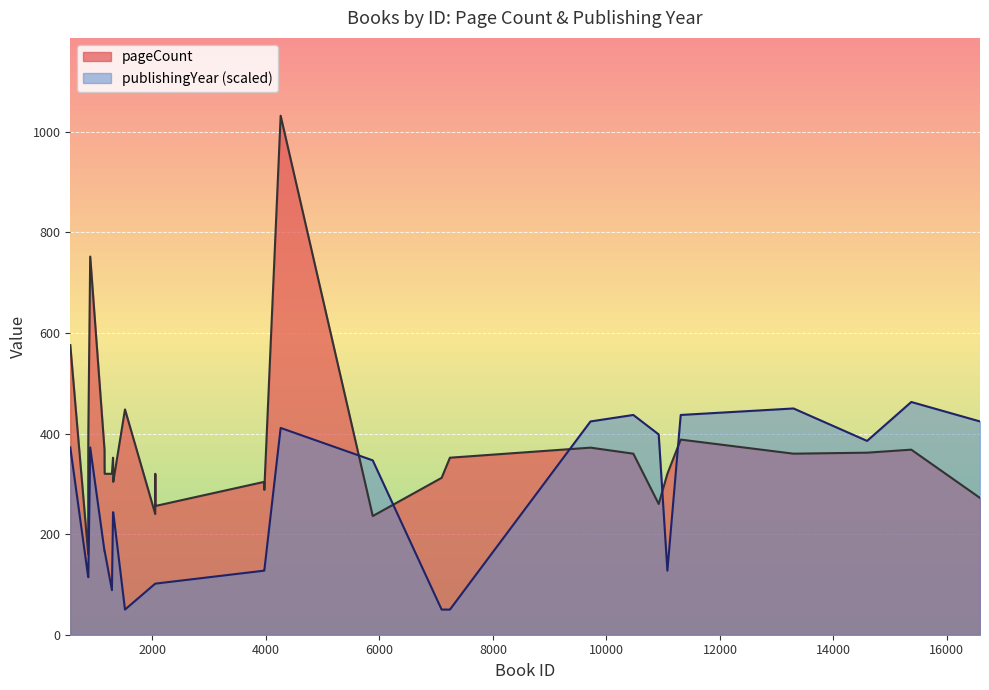

At which label does pageCount first exceed 336?

552